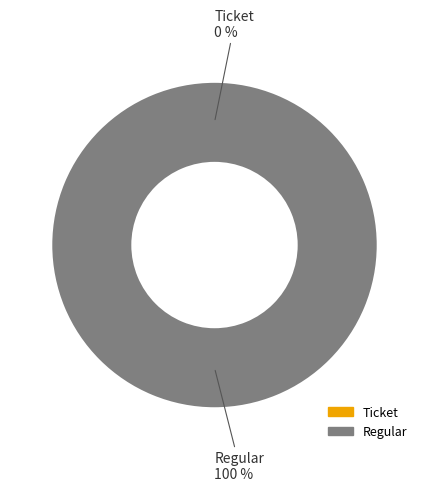

Count the number of slices in the pie.

2